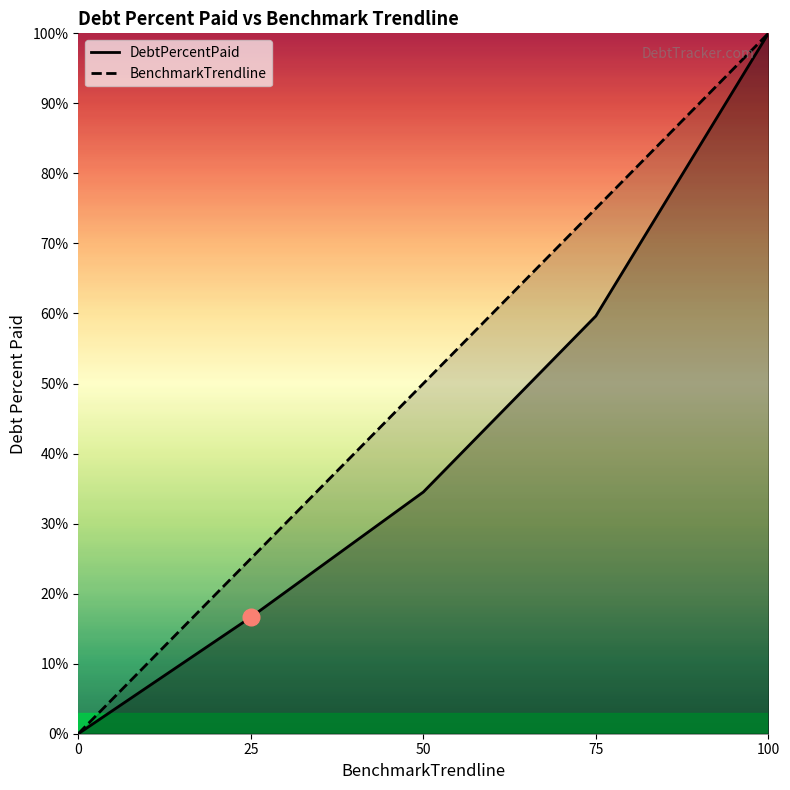

What is the value of the DebtPercentPaid point at the 5th from the left?

100.0